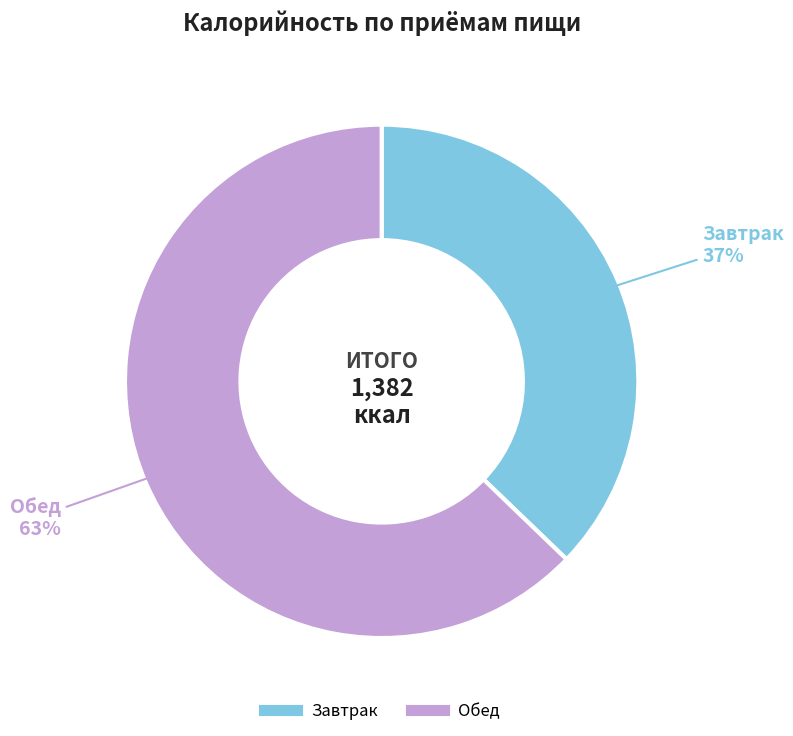

To the nearest percent, what portion does Обед represent?

63%